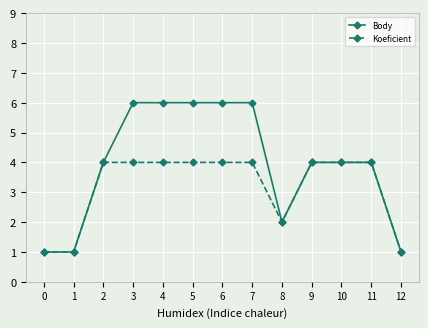

Read the Koeficient value at 11.

4